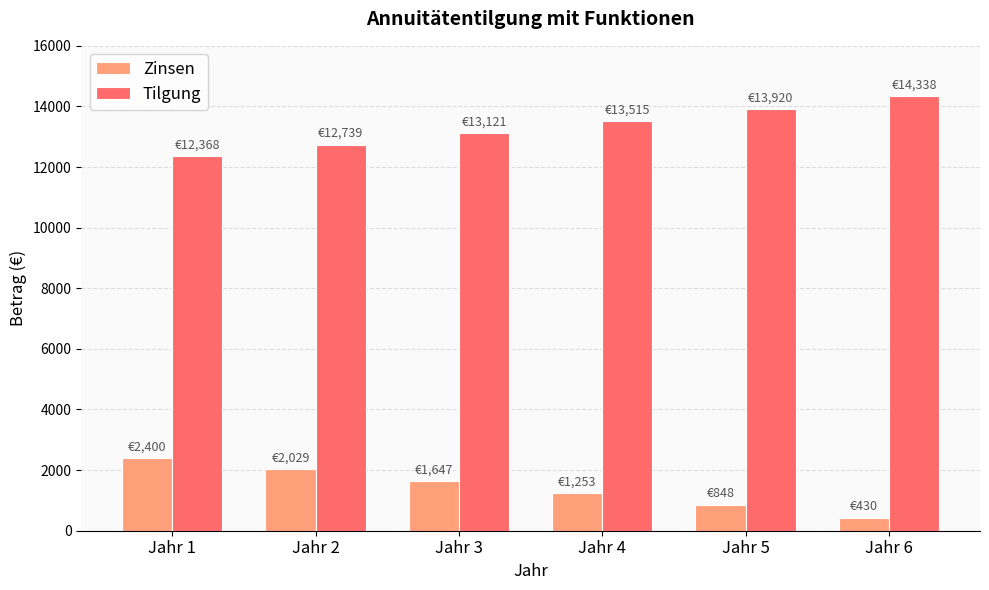

The value of Zinsen at Jahr 2 is 2029.0. True or false?

True